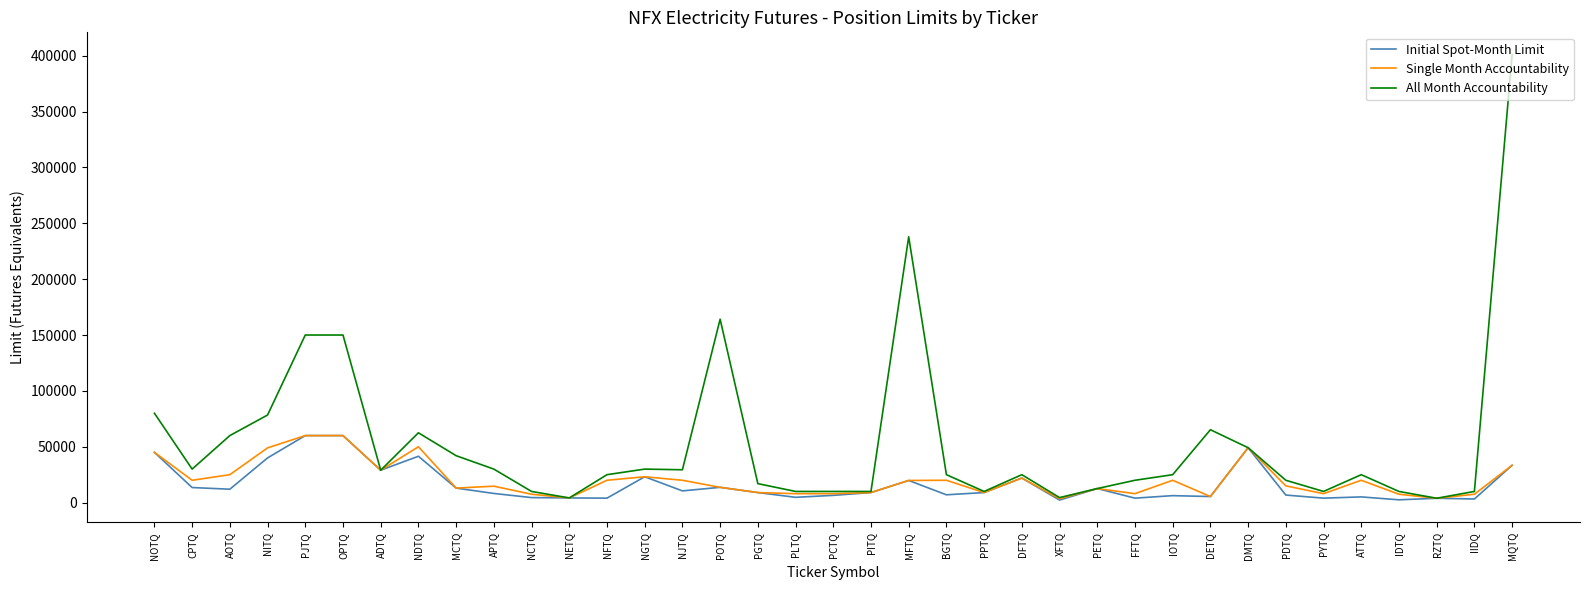

What is the total value across all series at PPTQ?

28002